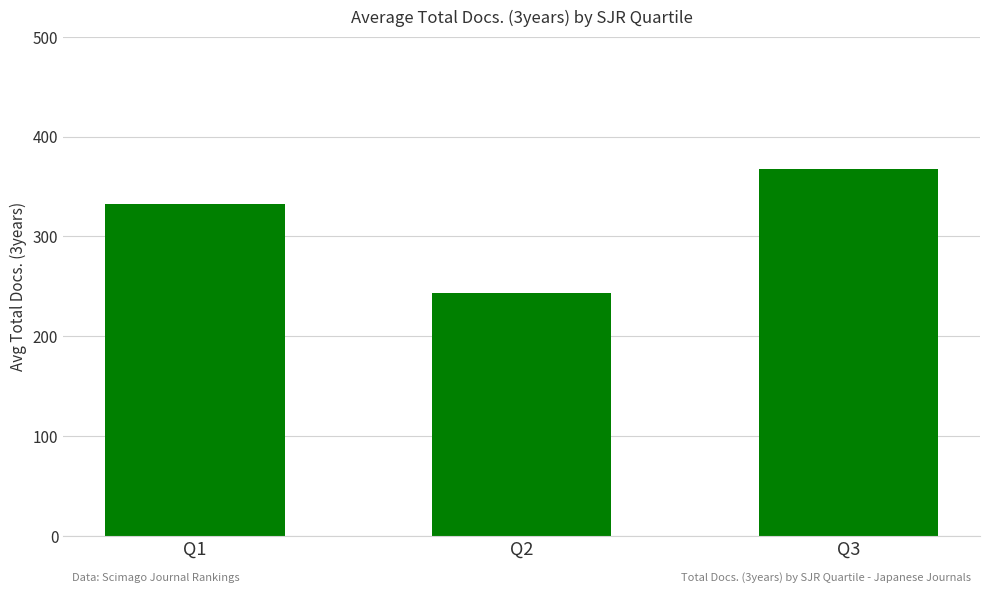

At which label is the value closest to 305?

Q1